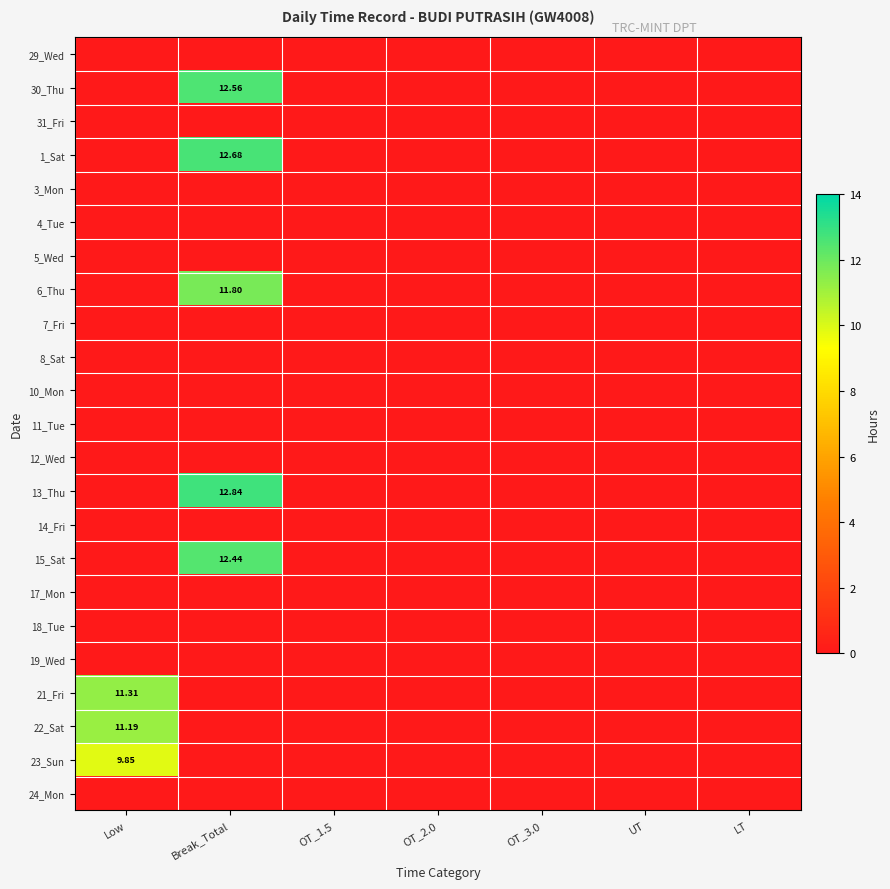

At Break_Total, list the series in order from largest to smallest.

13_Thu, 1_Sat, 30_Thu, 15_Sat, 6_Thu, 29_Wed, 31_Fri, 3_Mon, 4_Tue, 5_Wed, 7_Fri, 8_Sat, 10_Mon, 11_Tue, 12_Wed, 14_Fri, 17_Mon, 18_Tue, 19_Wed, 21_Fri, 22_Sat, 23_Sun, 24_Mon